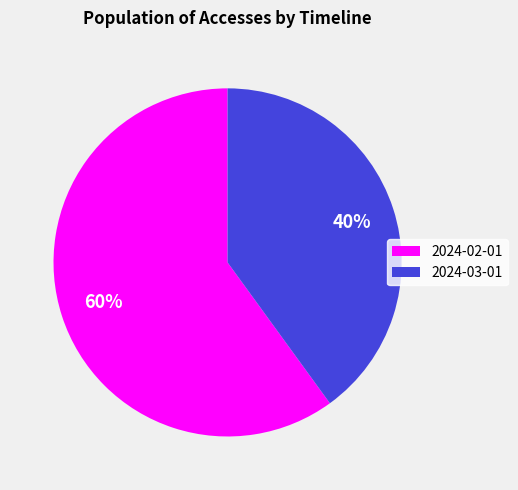

Is it true that 2024-03-01 is 40% of the pie?

True